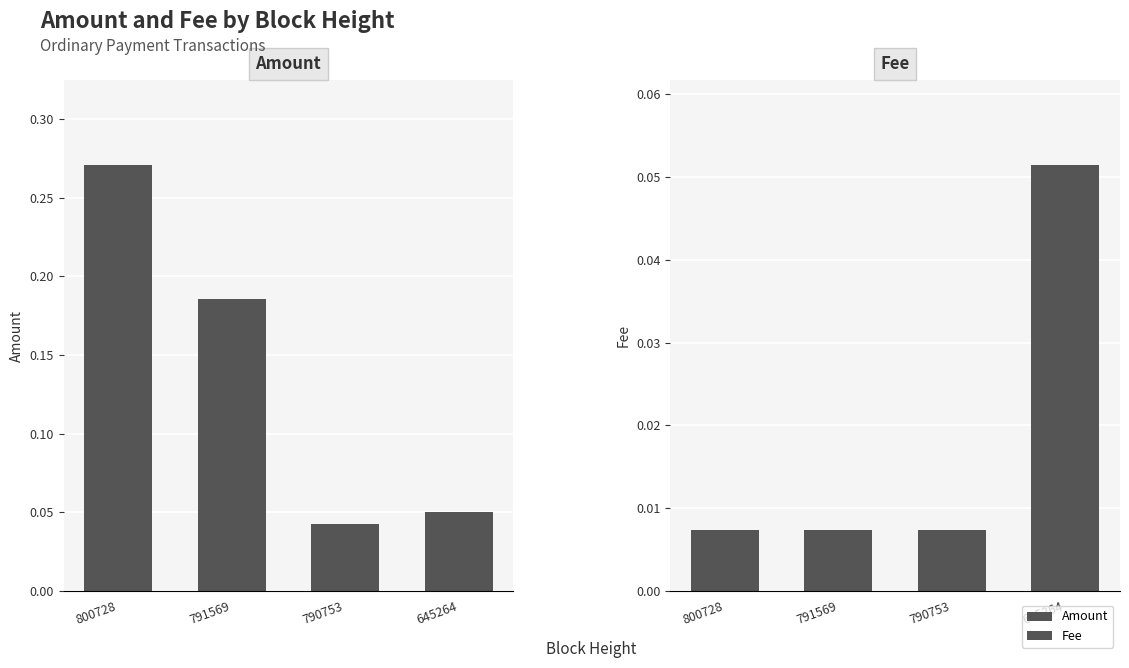

How many series are shown in this chart?

2